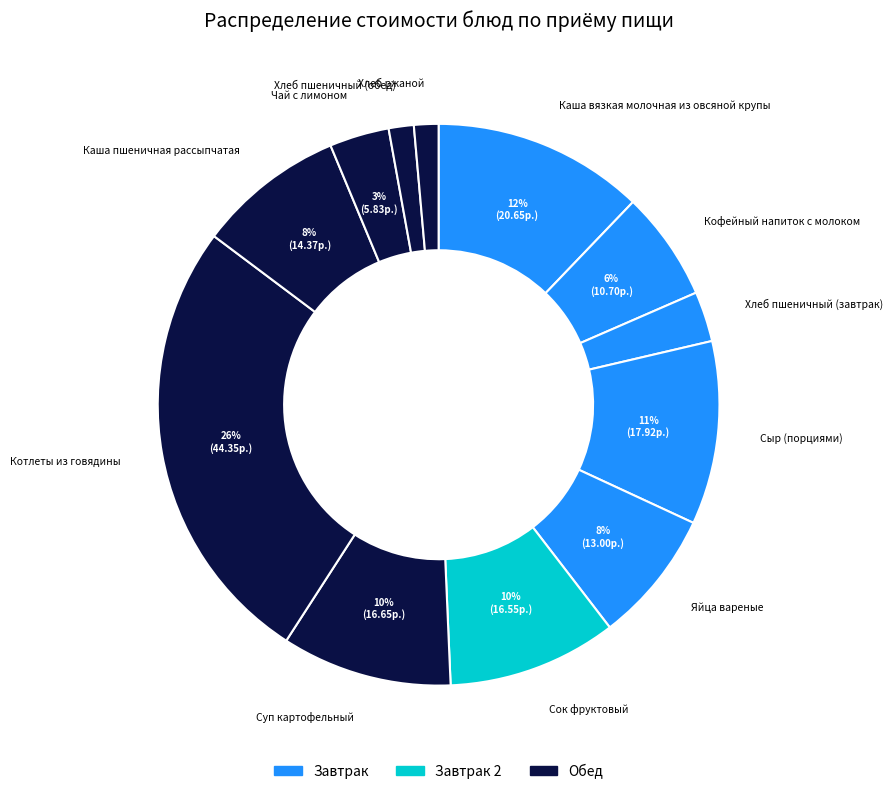

Which category has the biggest portion of the pie?

Котлеты из говядины